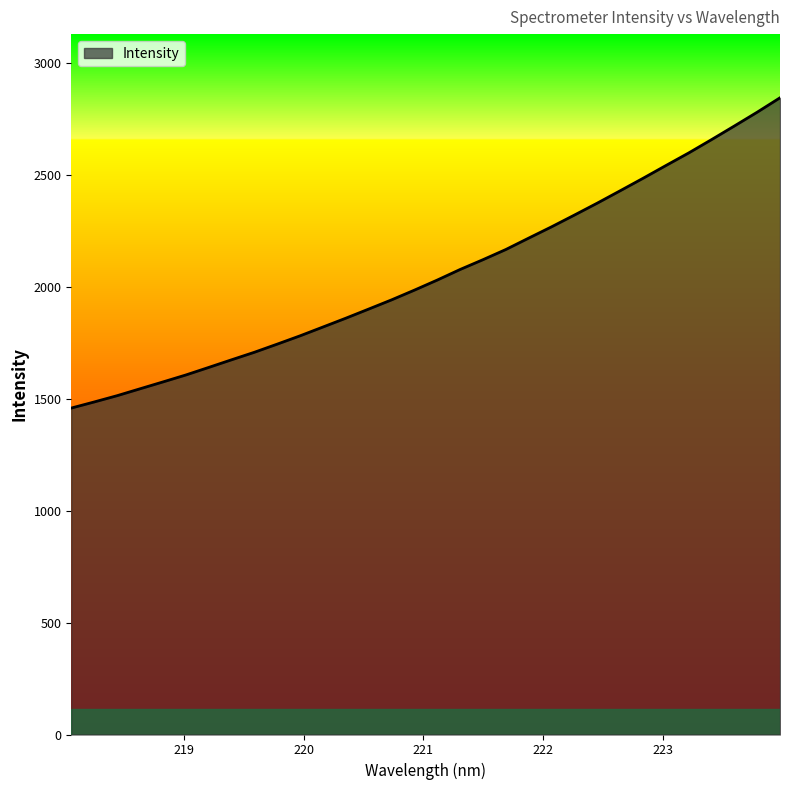

How many lines are shown in the chart?

1